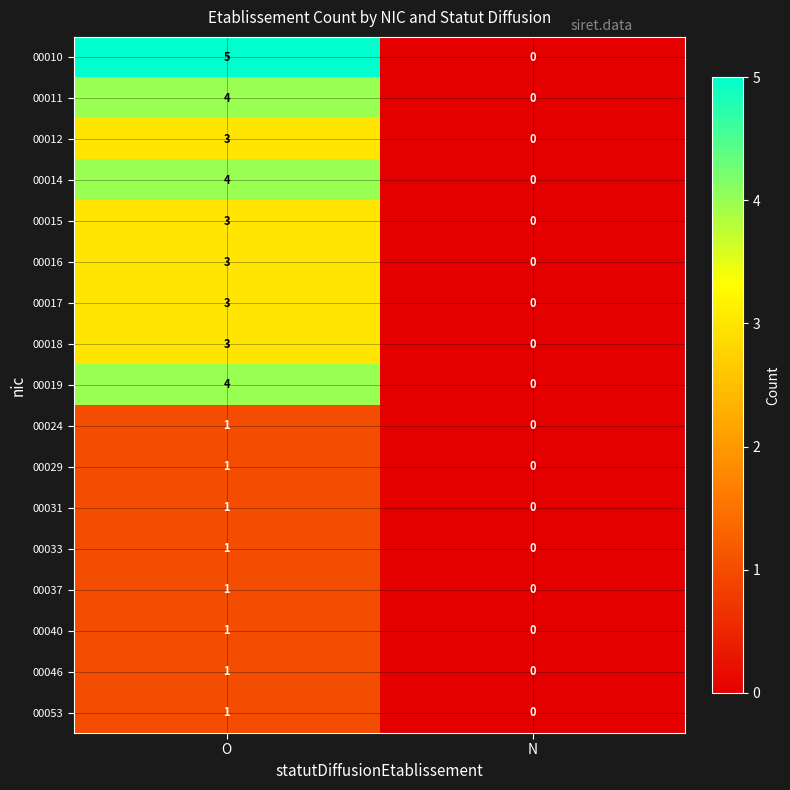

How many data points in 00046 are less than 1?

1